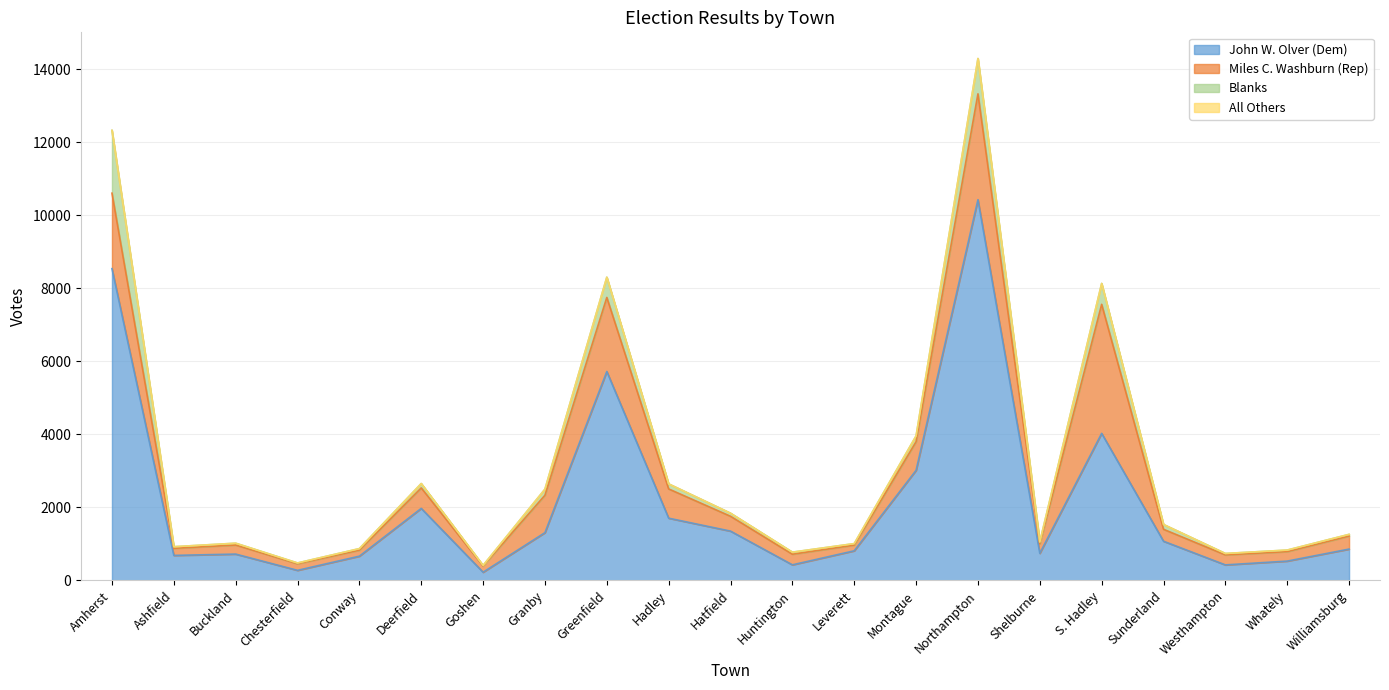

What is the difference between the maximum and minimum values in the All Others series?

4